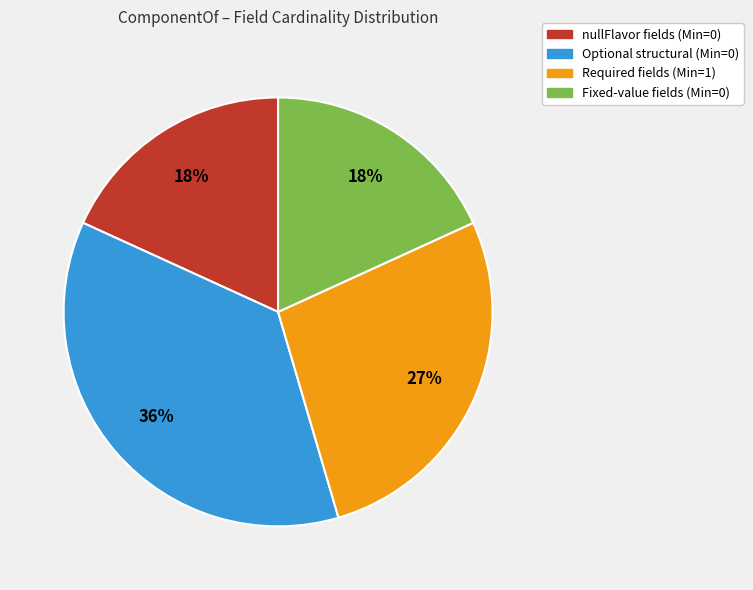

Is there any slice that represents more than half of the pie?

No